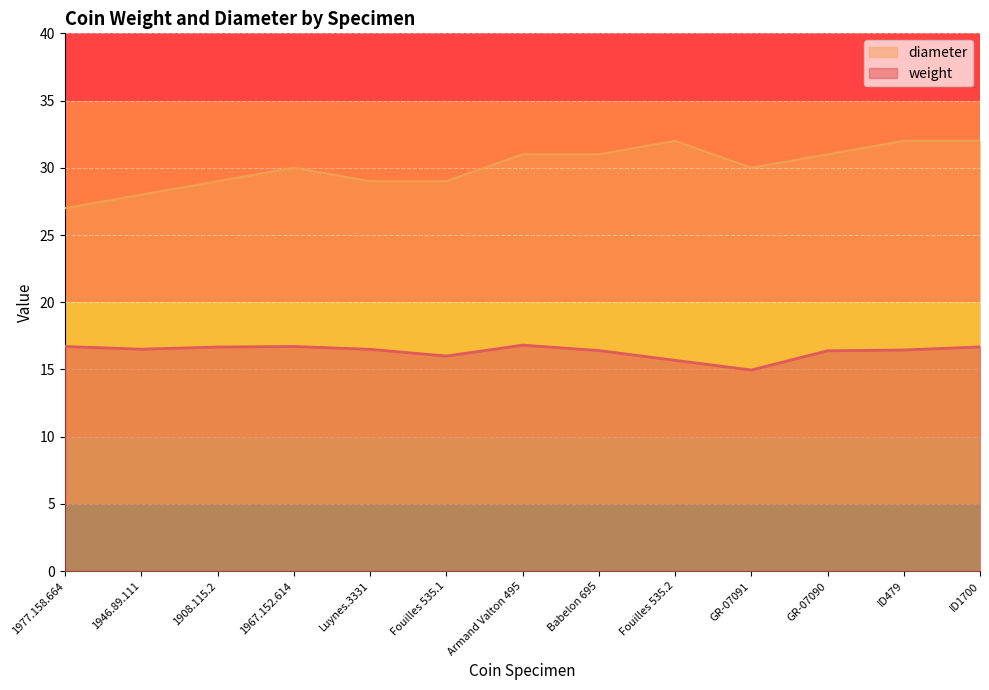

Reading left to right, list all the values displayed in this chart.

weight: 1977.158.664=16.7	1946.89.111=16.5	1908.115.2=16.7	1967.152.614=16.7	Luynes.3331=16.5	Fouilles 535.1=16.0	Armand Valton 495=16.8	Babelon 695=16.4	Fouilles 535.2=15.7	GR-07091=15.0	GR-07090=16.4	ID479=16.4	ID1700=16.7
diameter: 1977.158.664=27.0	1946.89.111=28.0	1908.115.2=29.0	1967.152.614=30.0	Luynes.3331=29.0	Fouilles 535.1=29.0	Armand Valton 495=31.0	Babelon 695=31.0	Fouilles 535.2=32.0	GR-07091=30.0	GR-07090=31.0	ID479=32.0	ID1700=32.0